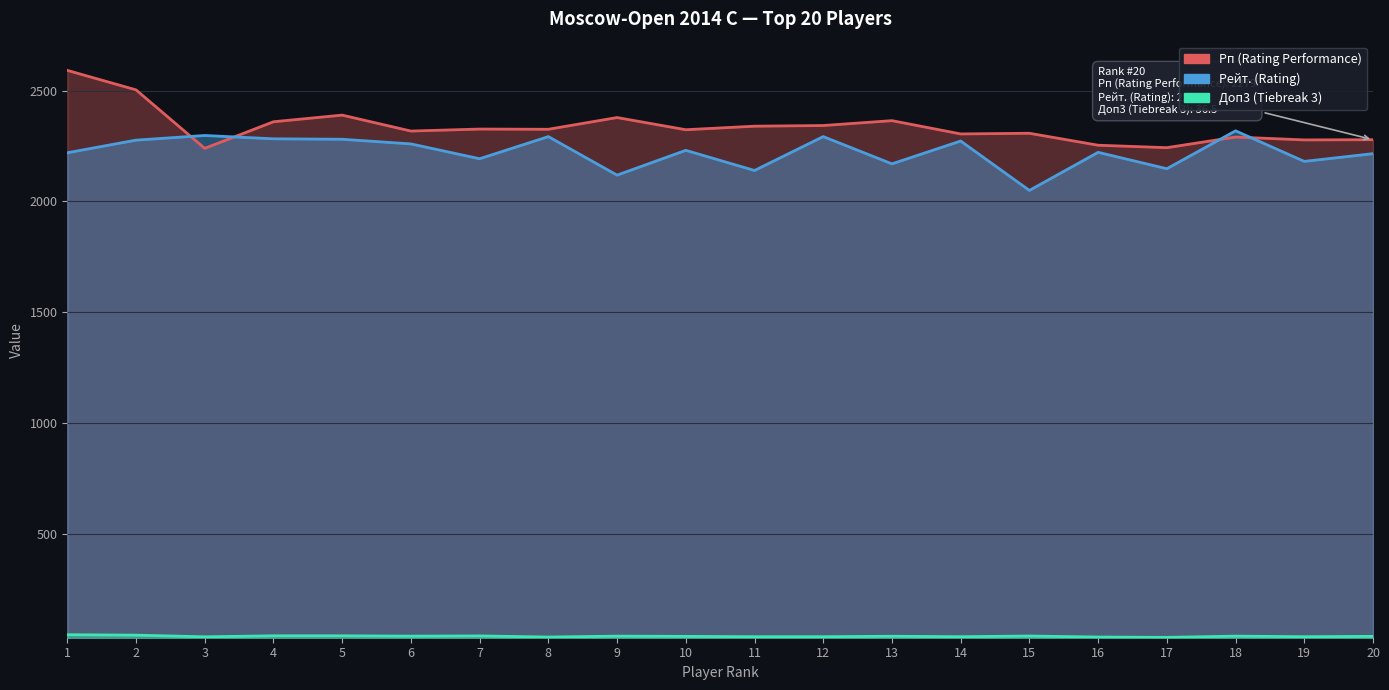

True or false: Рп (Rating Performance) has a value of 1053.7 at 14.

False